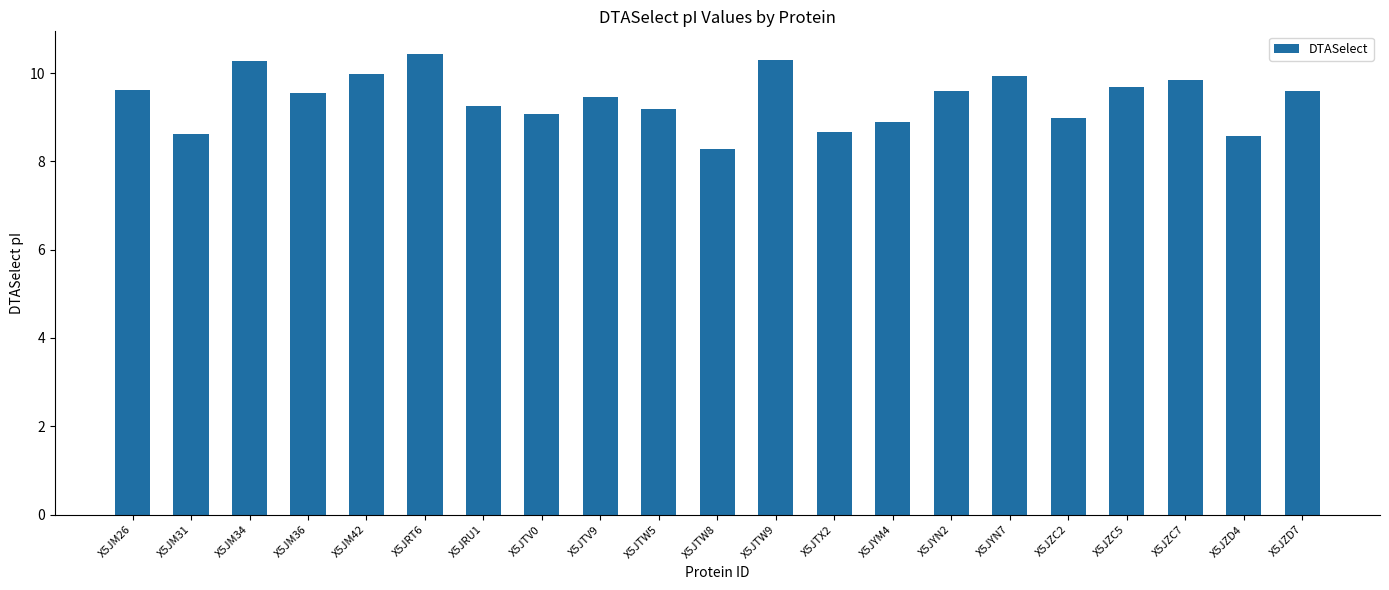

Count the number of categories in the chart.

21